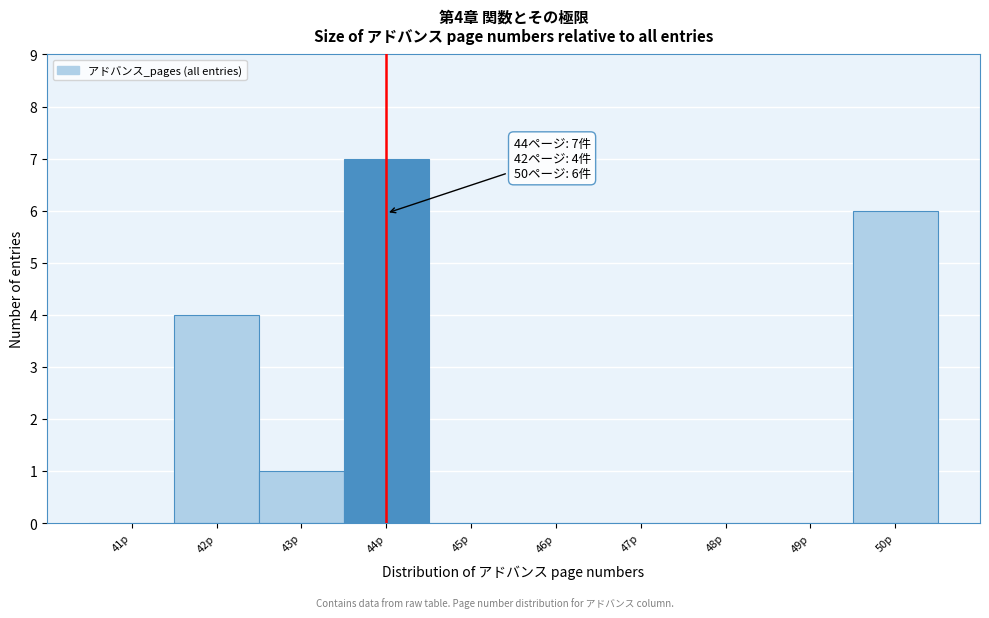

Which range on the x-axis has the tallest bar?

43.5 to 44.5